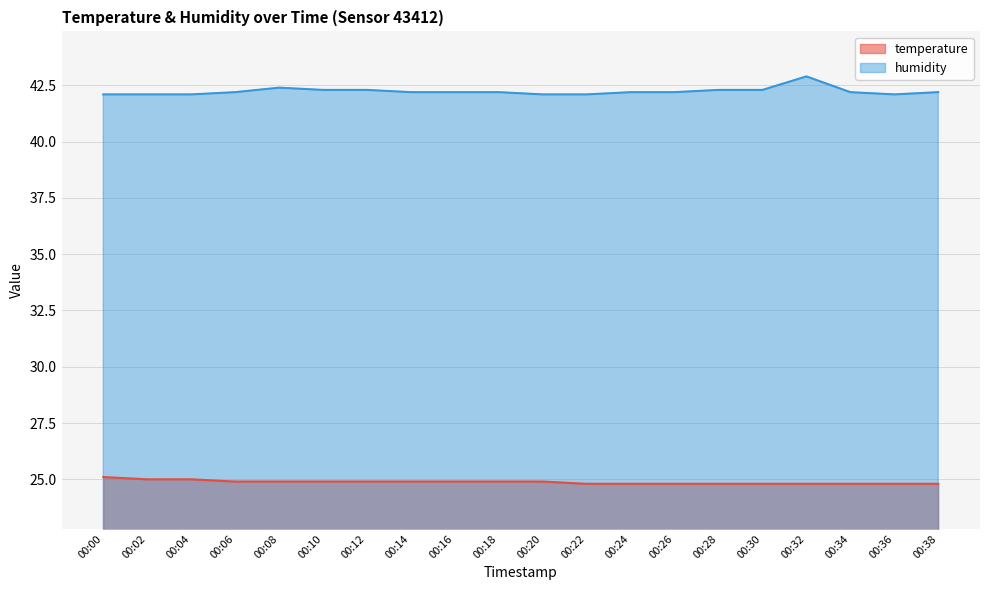

Which series has the largest total across all categories?

humidity